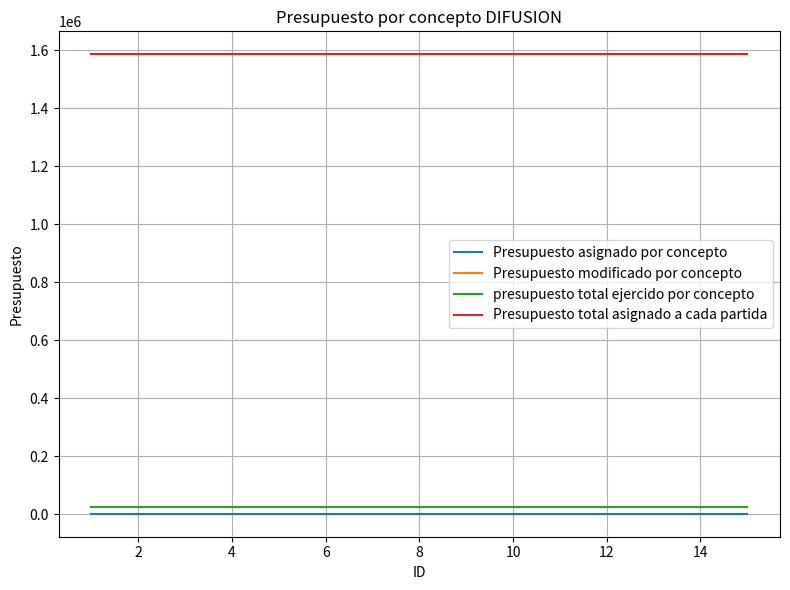

What are all the series names shown in the legend?

Presupuesto asignado por concepto, Presupuesto modificado por concepto, presupuesto total ejercido por concepto, Presupuesto total asignado a cada partida